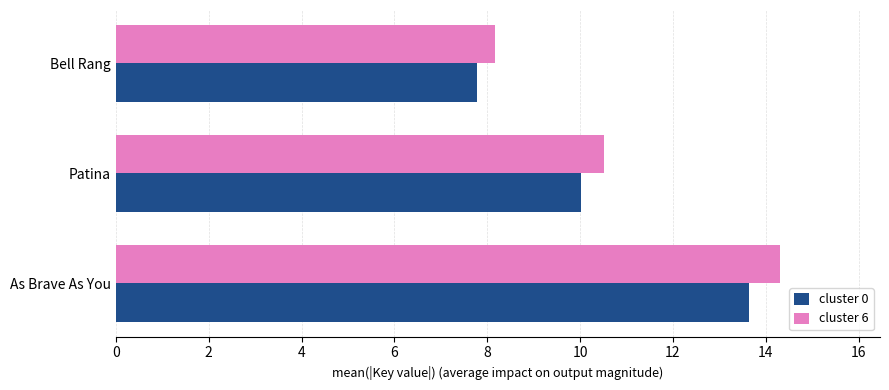

At which label is cluster 0 closest to 10?

Patina